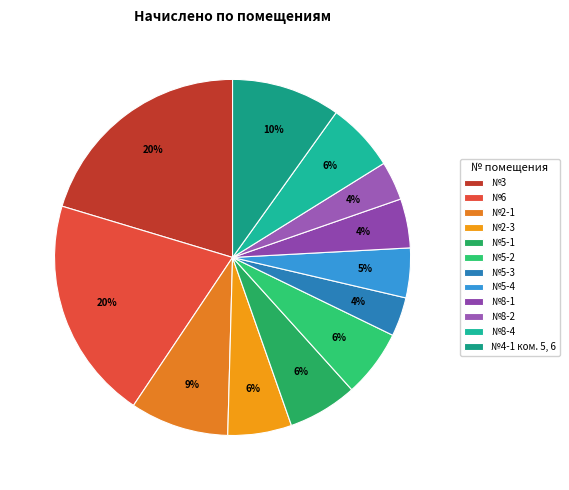

Rank the categories by value from highest to lowest.

3, 6, 4-1 ком. 5, 6, 2-1, 5-1, 8-4, 5-2, 2-3, 5-4, 8-1, 5-3, 8-2